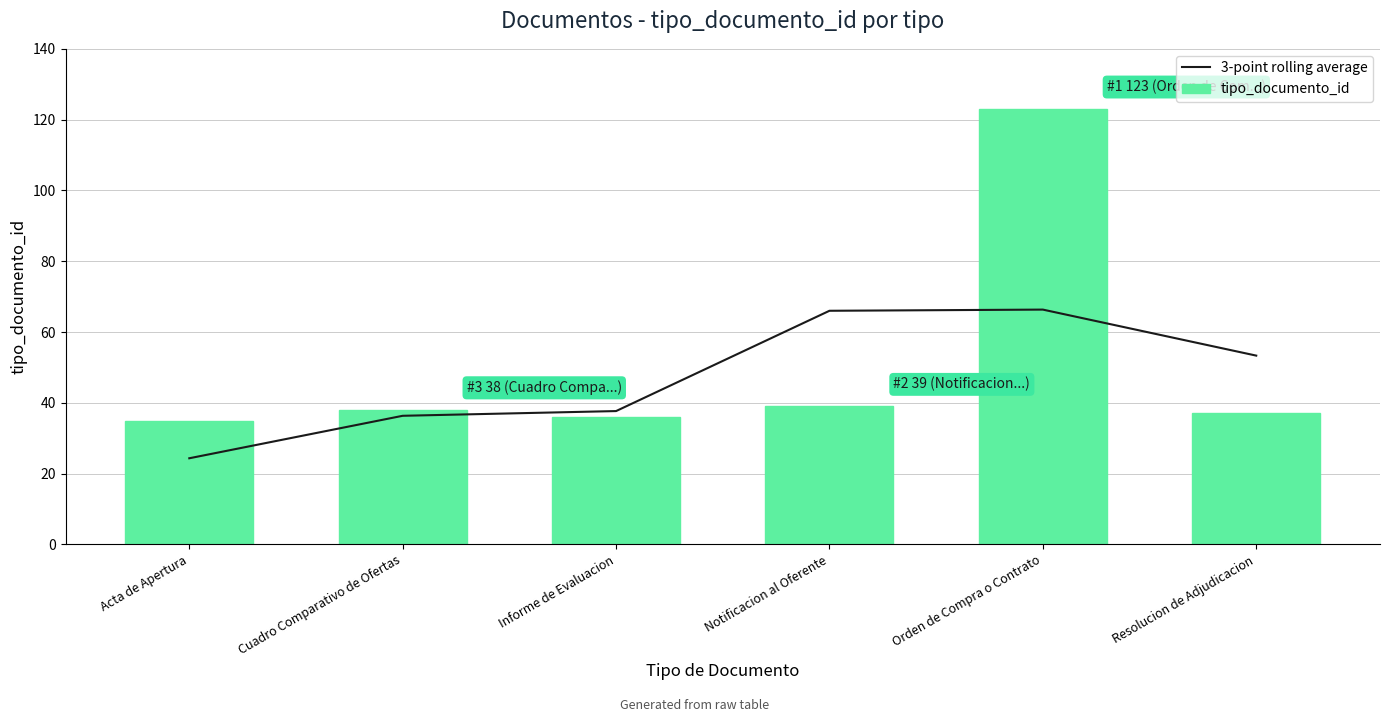

What is the difference between the 3-point rolling average values at Cuadro Comparativo de Ofertas and Informe de Evaluacion?

1.3